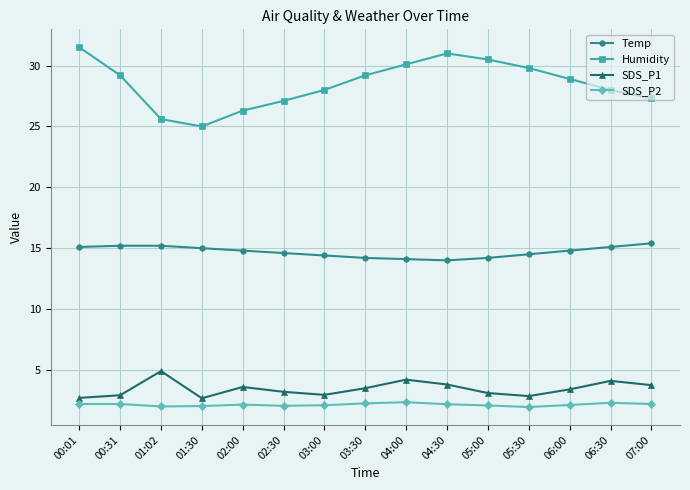

Rank the series by their maximum value, from highest to lowest.

Humidity, Temp, SDS_P1, SDS_P2